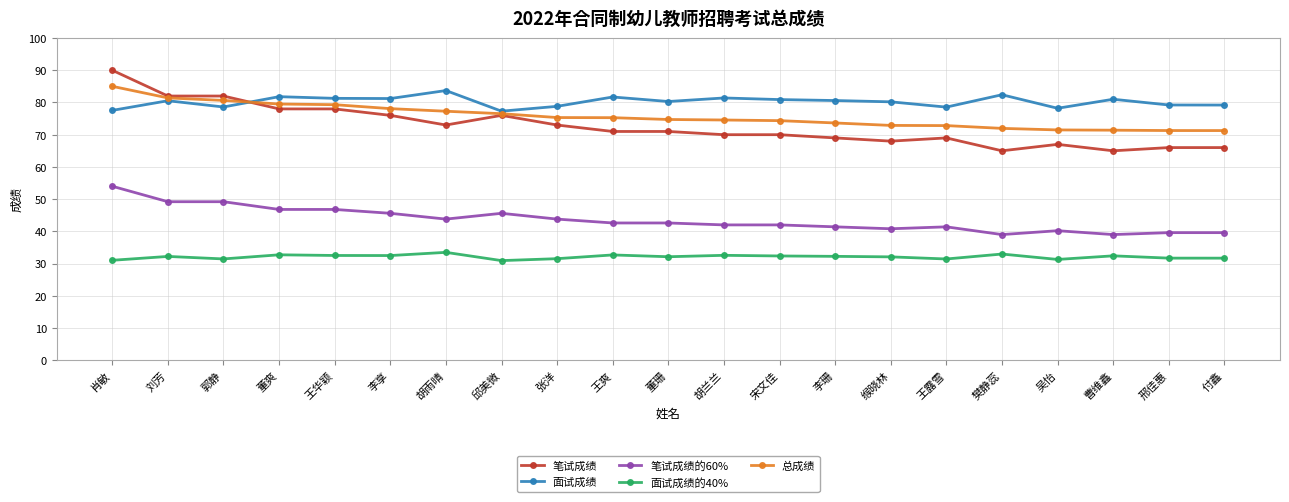

Does the chart have visible grid lines?

Yes